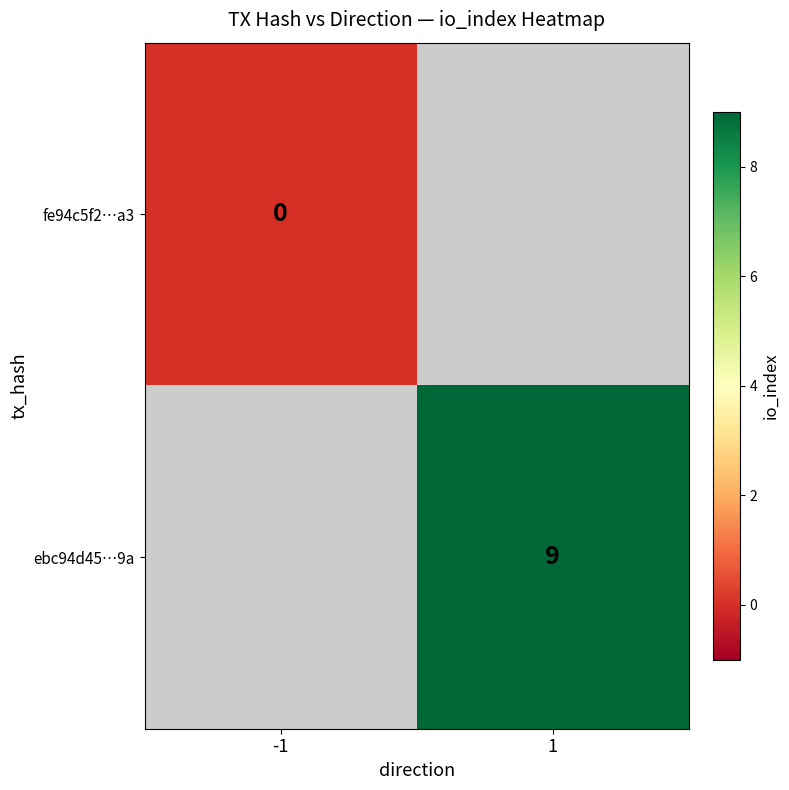

True or false: ebc94d45…9a has a value of 9 at 1.

True